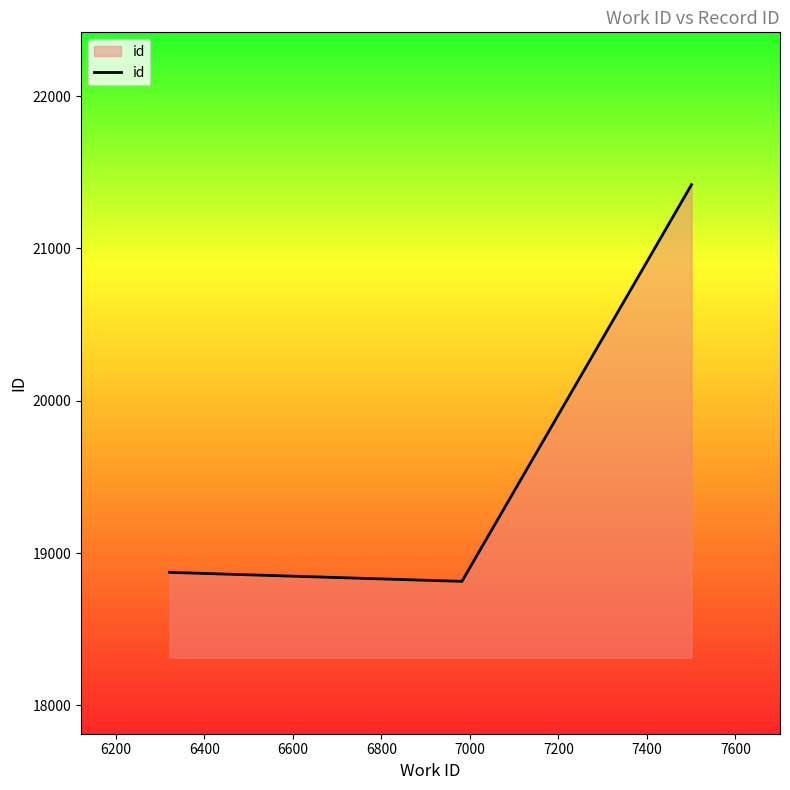

Does the chart have visible grid lines?

No